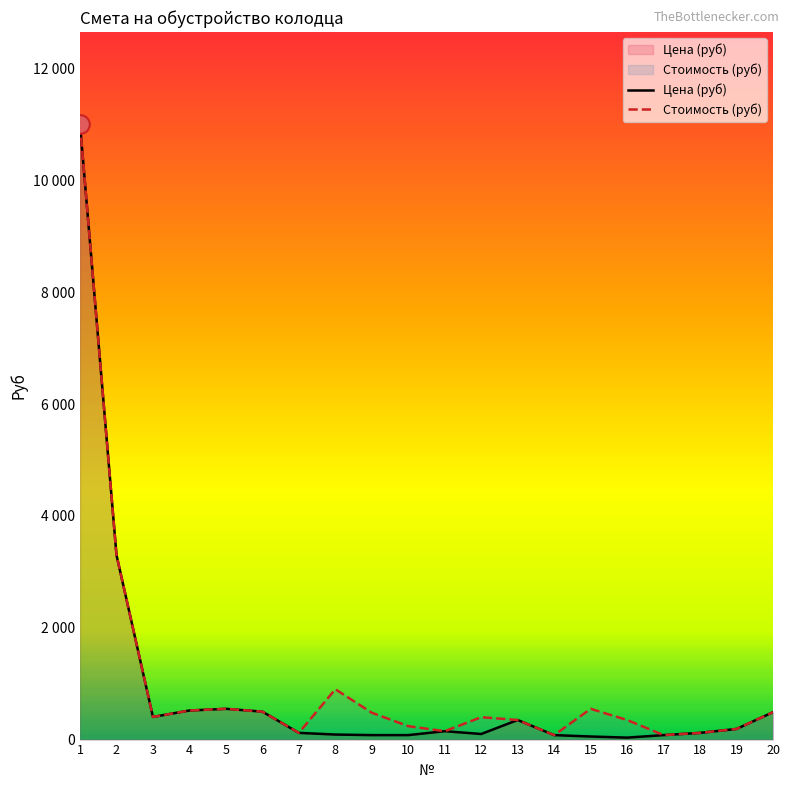

Which series has the largest Y range (max minus min)?

Цена (руб)